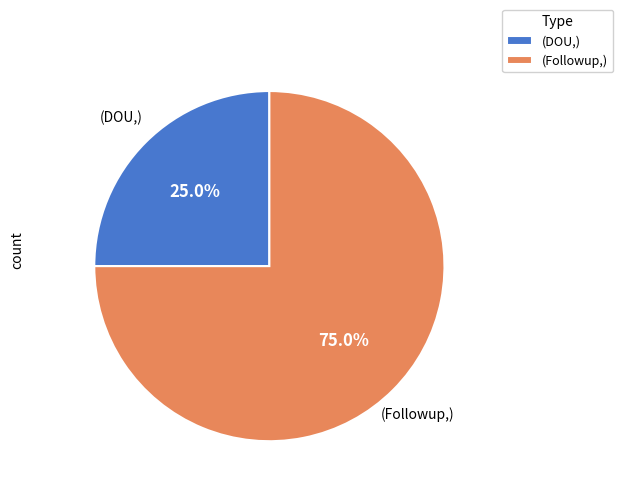

Which category has the biggest portion of the pie?

(Followup,)